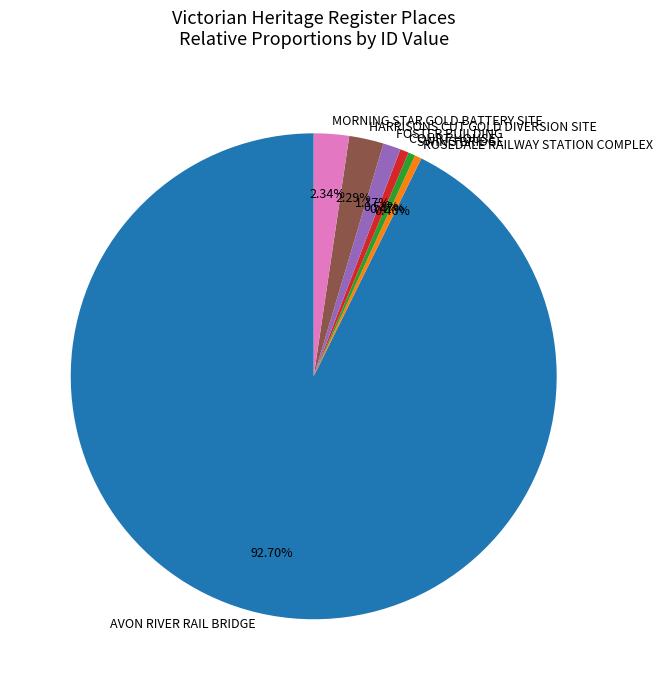

What percentage is the FOSTER BUILDING slice, to the nearest percent?

1%